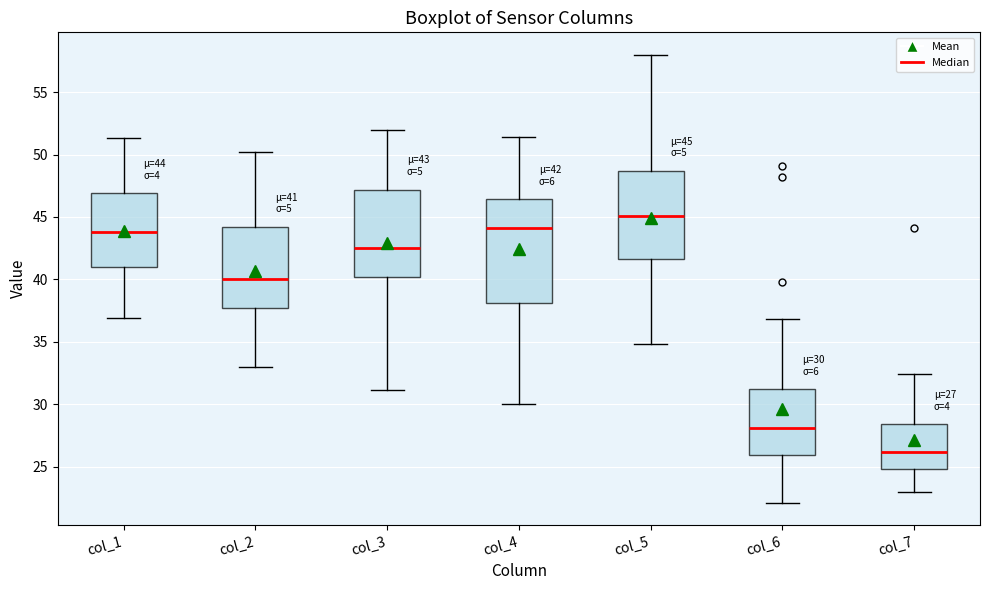

Which box is the tallest, from its lower edge to its upper edge?

col_4